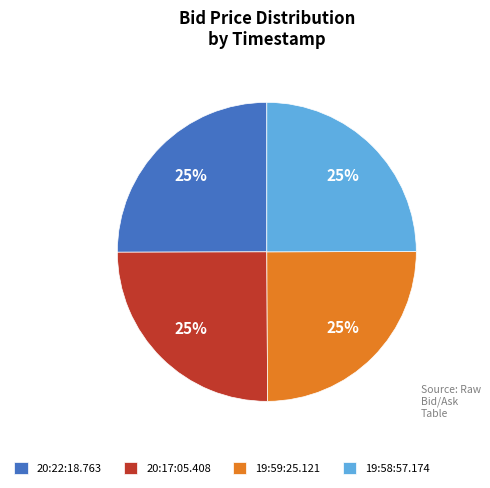

How many slices are in this pie chart?

4